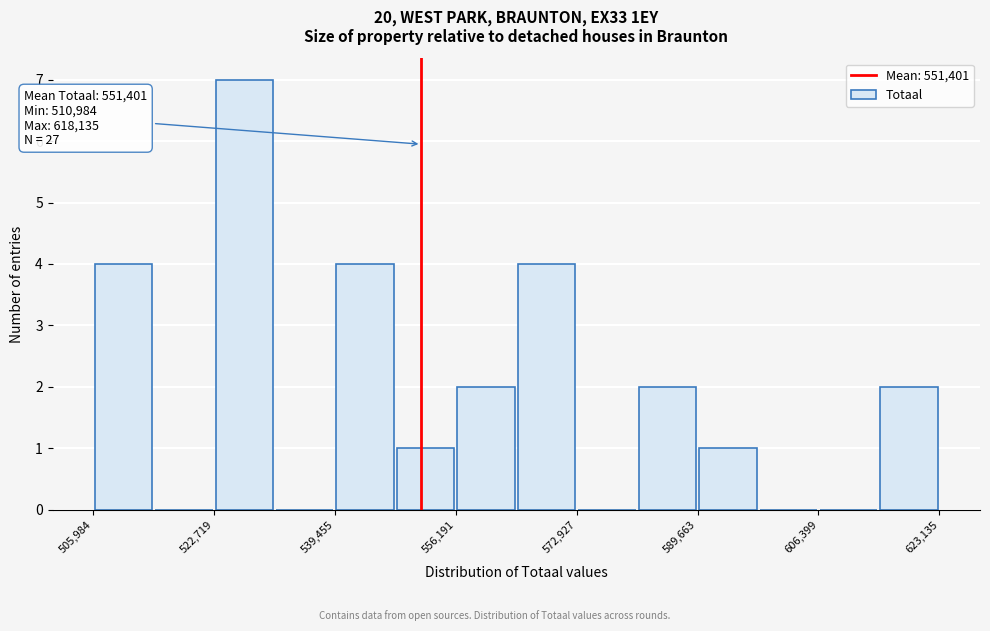

Over which range of the x-axis is the bar tallest?

522000 to 532000